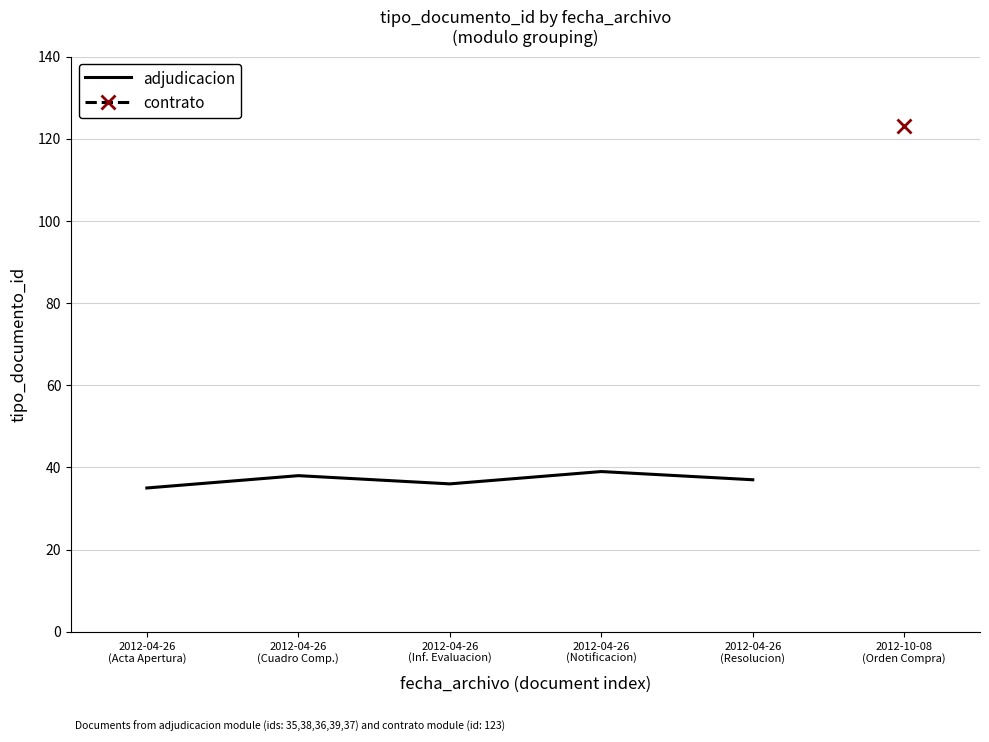

Is it true that the value at 2012-04-26
(Resolucion) is 52?

False